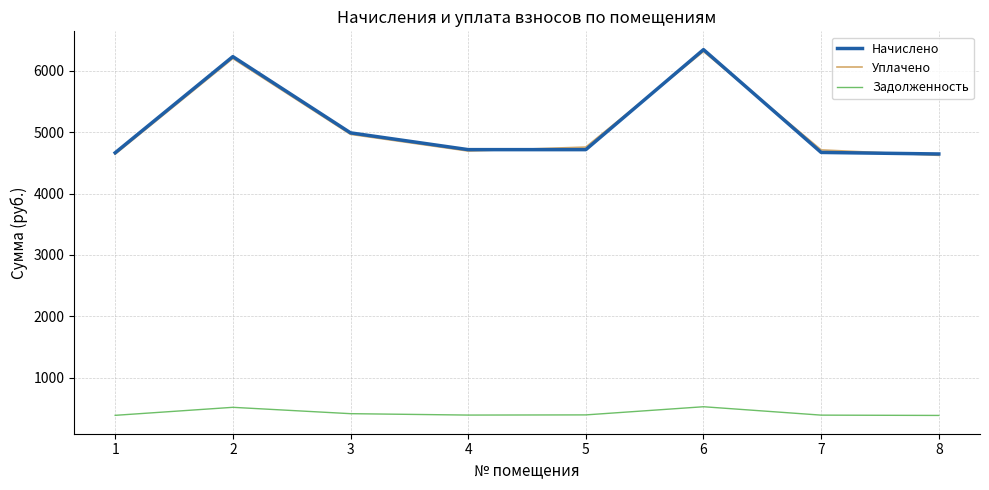

What are all the series names shown in the legend?

Начислено, Уплачено, Задолженность